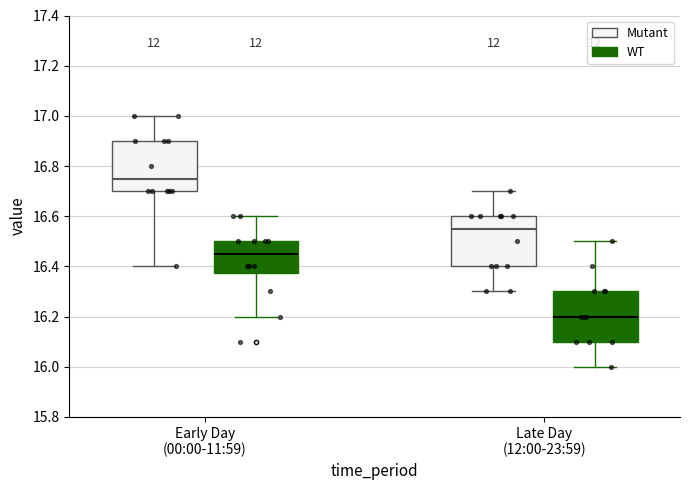

Reading left to right, read every box against the y-axis: the position of its median line, the range the box covers, and the ends of its whiskers. The values are not printed on the chart, so give them approximately, as read against the axis.

Early Day (00:00-11:59) (Mutant): median 16.76, box 16.70 to 16.90, whiskers 16.40 to 17.00
Early Day (00:00-11:59) (WT): median 16.46, box 16.38 to 16.50, whiskers 16.20 to 16.60
Late Day (12:00-23:59) (Mutant): median 16.56, box 16.40 to 16.60, whiskers 16.30 to 16.70
Late Day (12:00-23:59) (WT): median 16.20, box 16.10 to 16.30, whiskers 16.00 to 16.50